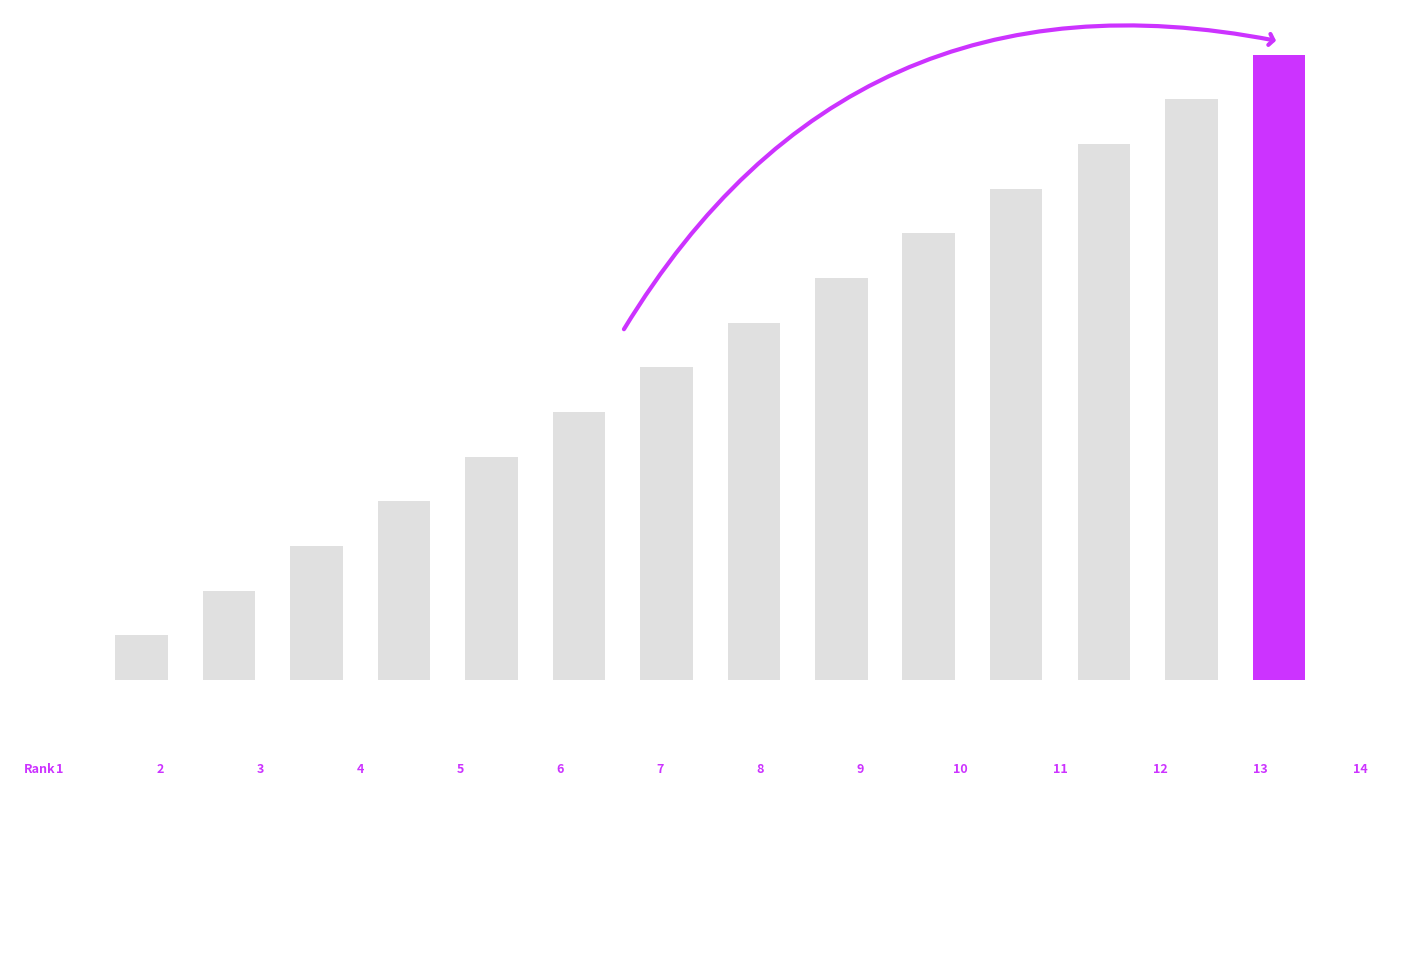

How many bars are there in total?

14